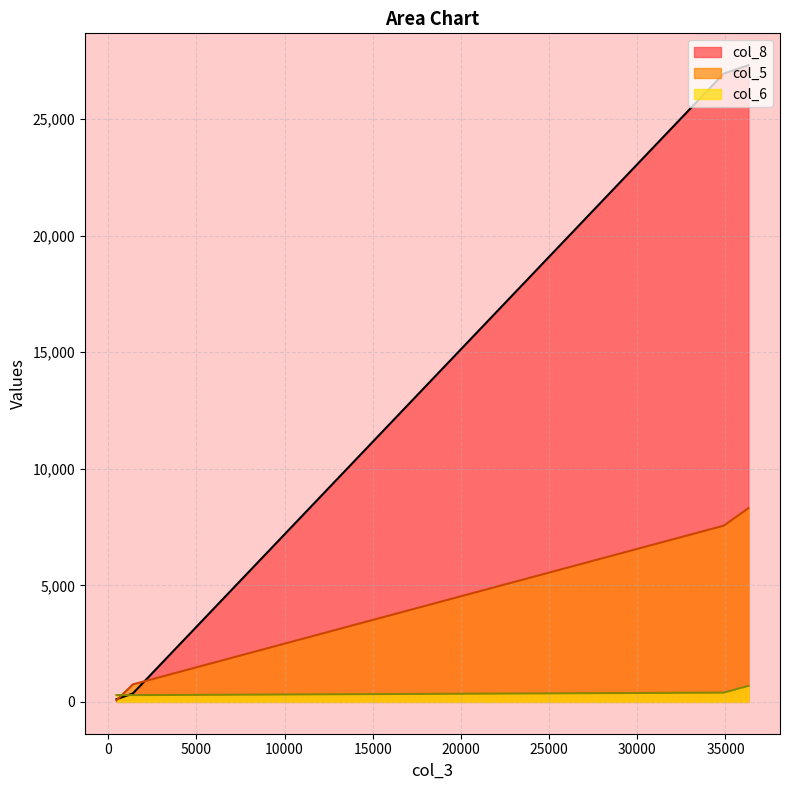

How many categories are shown in the chart?

4